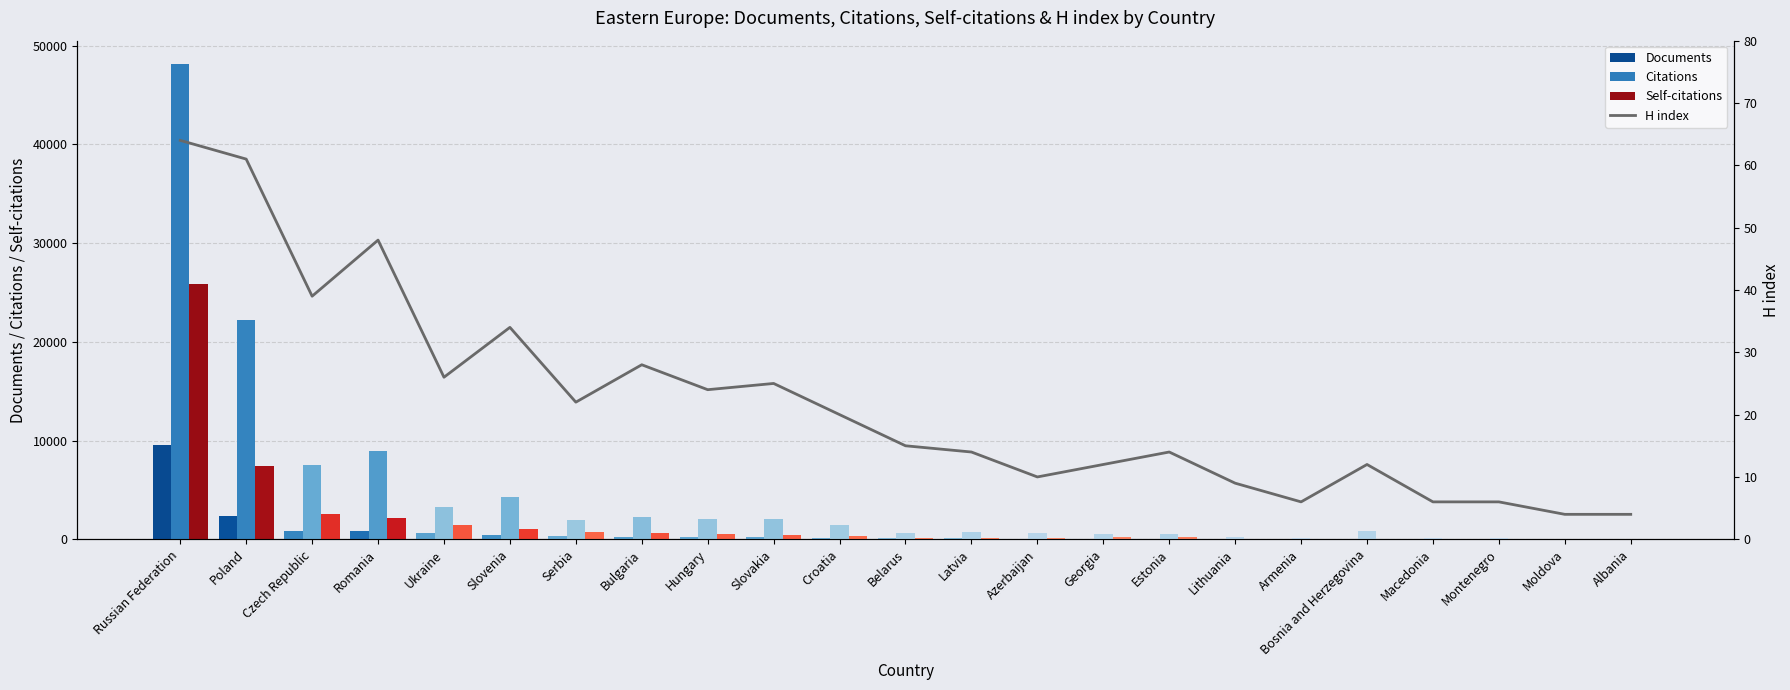

What is the total value across all series at Lithuania?

346